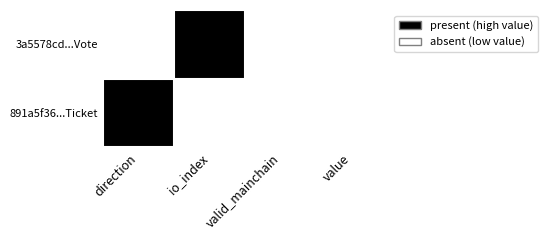

Reading right to left, extract all data points from this chart.

3a5578cd...Vote: value=0	valid_mainchain=0	io_index=1	direction=0
891a5f36...Ticket: value=0	valid_mainchain=0	io_index=0	direction=1